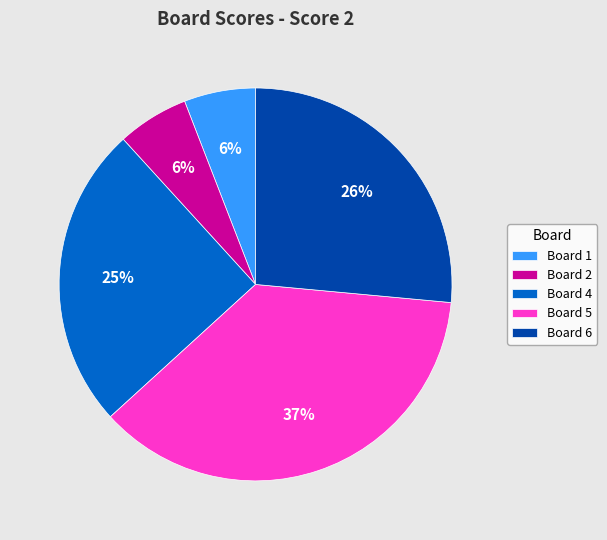

Combined, do Board 2 and Board 5 account for over 50%?

No